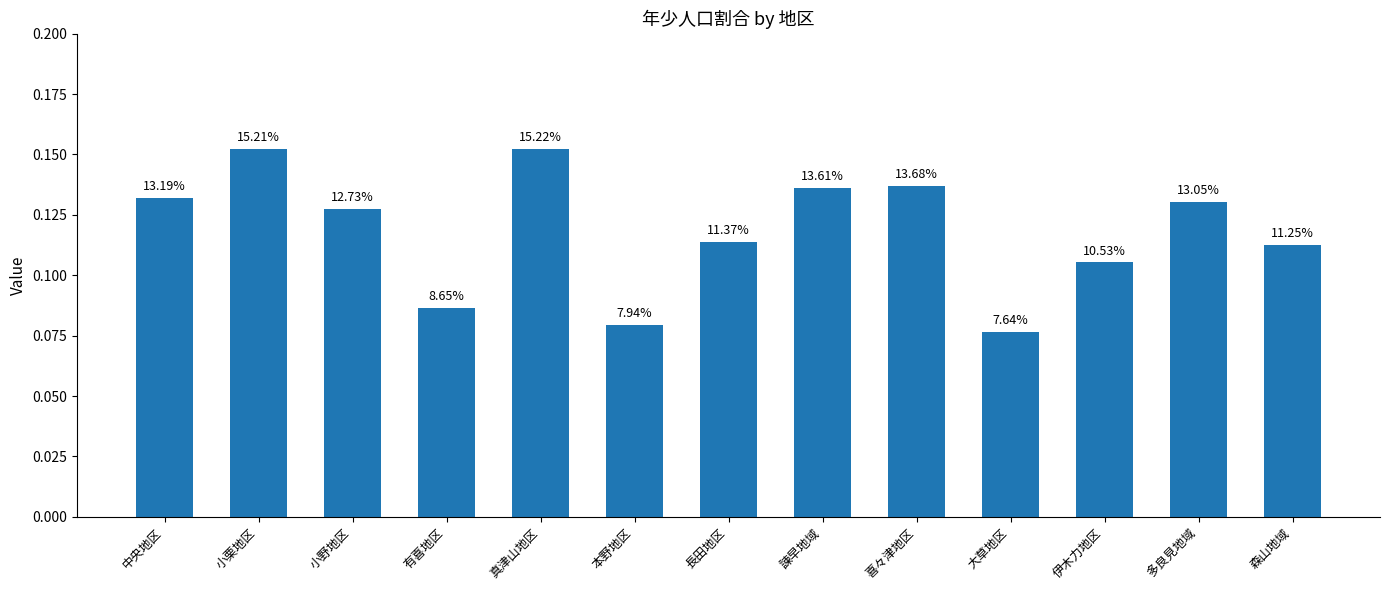

How many bars are there in total?

13